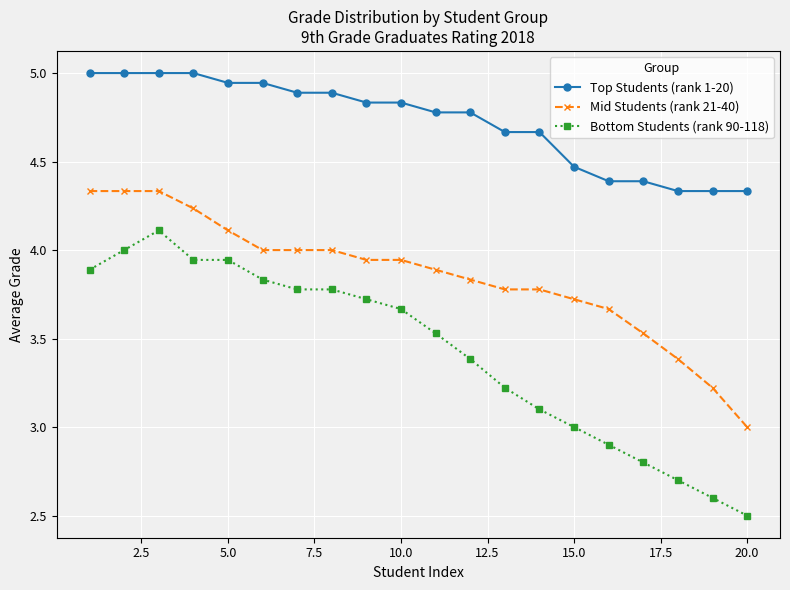

Which series has the largest range (max minus min)?

Bottom Students (rank 90-118)